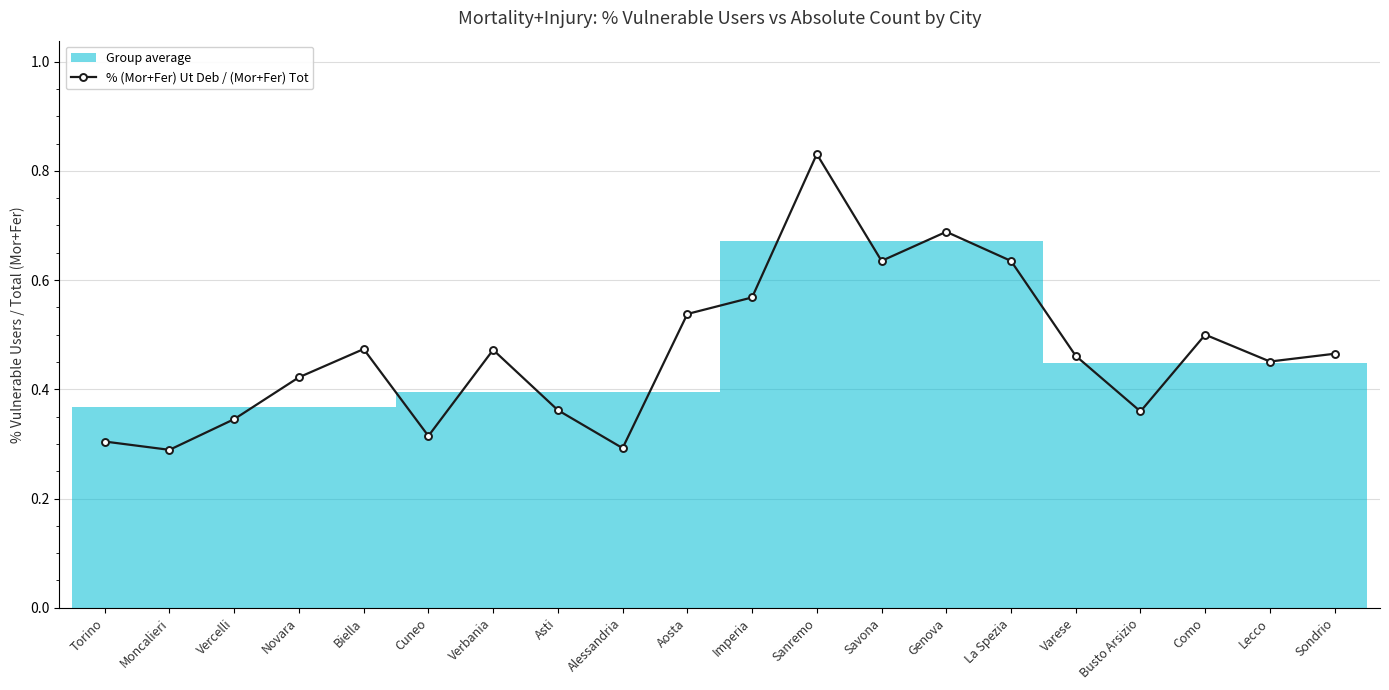

Which category has the lowest value across all series?

Moncalieri